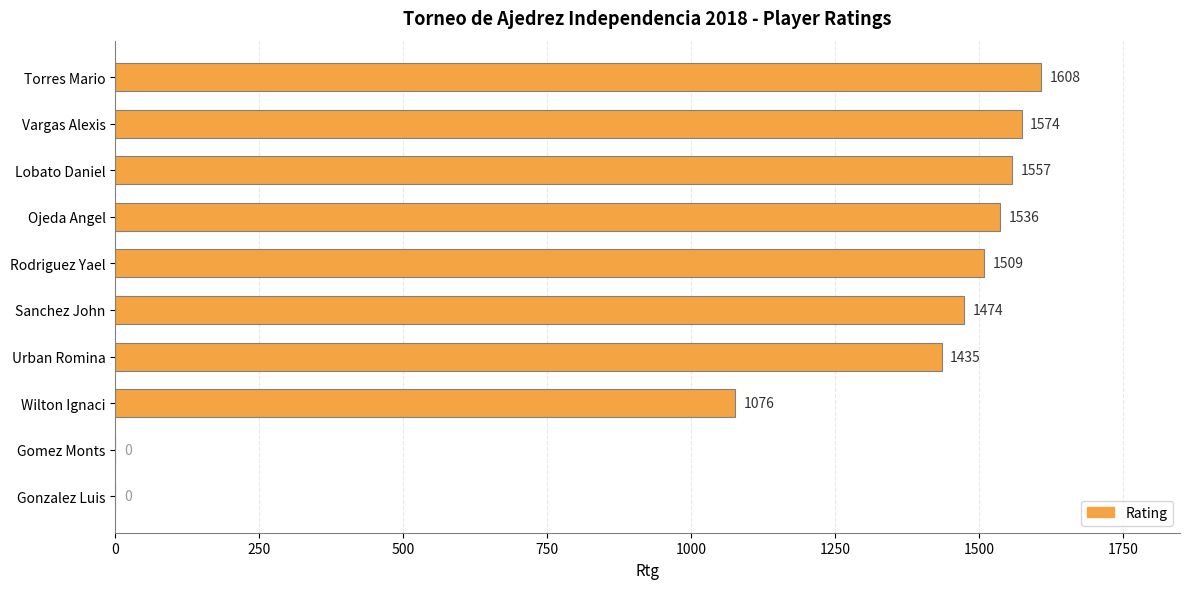

What is the sum of all values?

11769